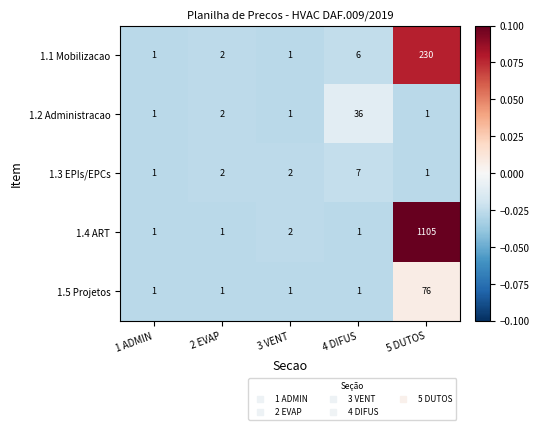

Which series has the widest spread of values?

1.4 ART